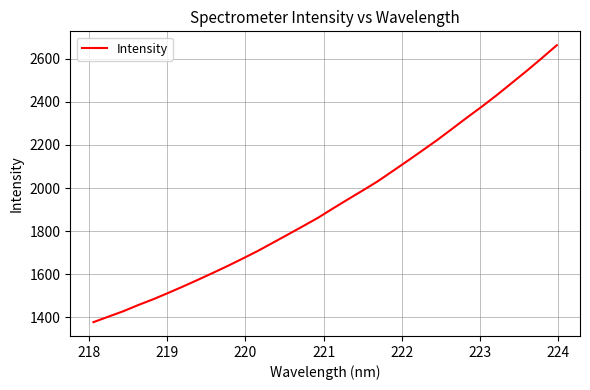

What is the minimum value shown in the chart?

1378.3